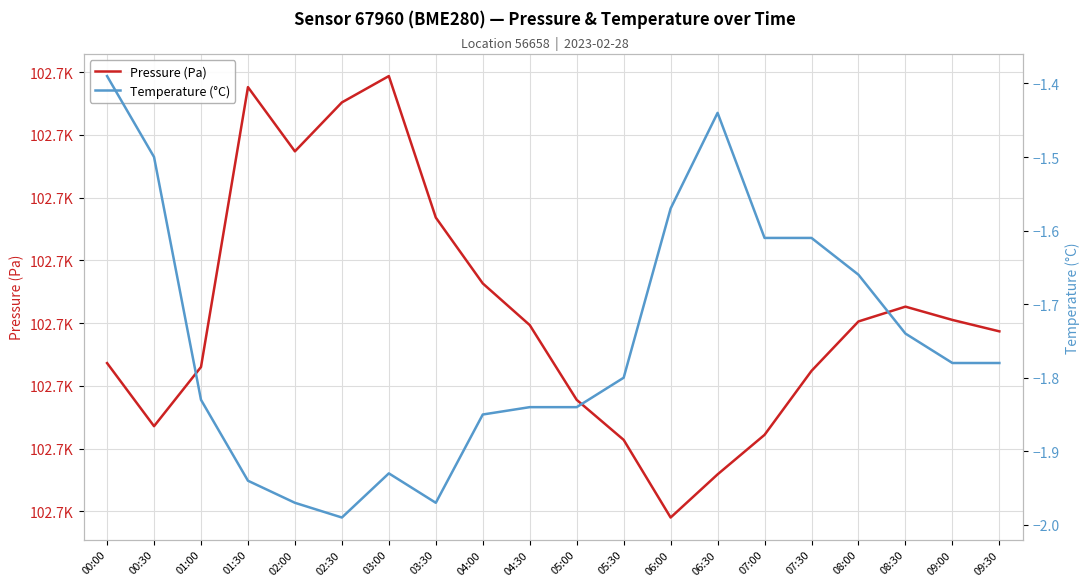

What is the total value across all series at 09:00?

102723.5